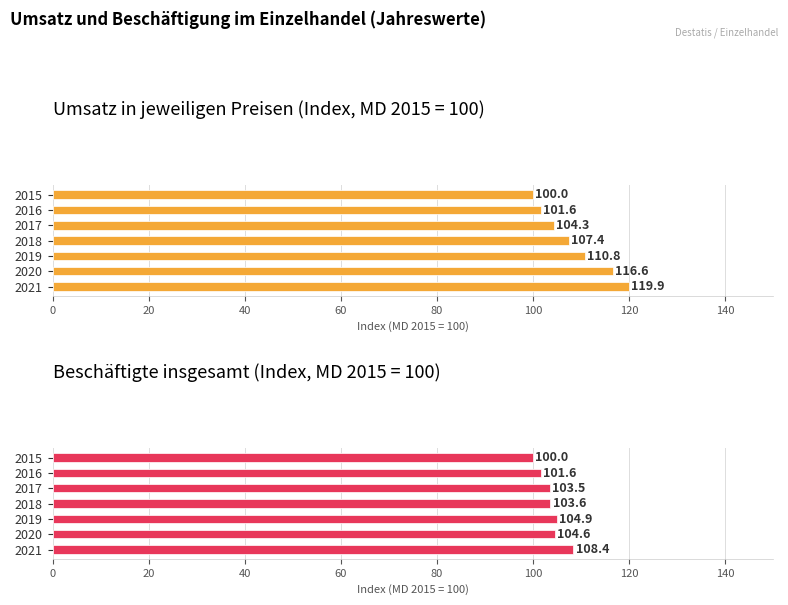

Reading left to right, list all the values displayed in this chart.

Umsatz in jeweiligen Preisen (Index): 100.0	101.6	104.3	107.4	110.8	116.6	119.9
Beschäftigte insgesamt (Index): 100.0	101.6	103.5	103.6	104.9	104.6	108.4